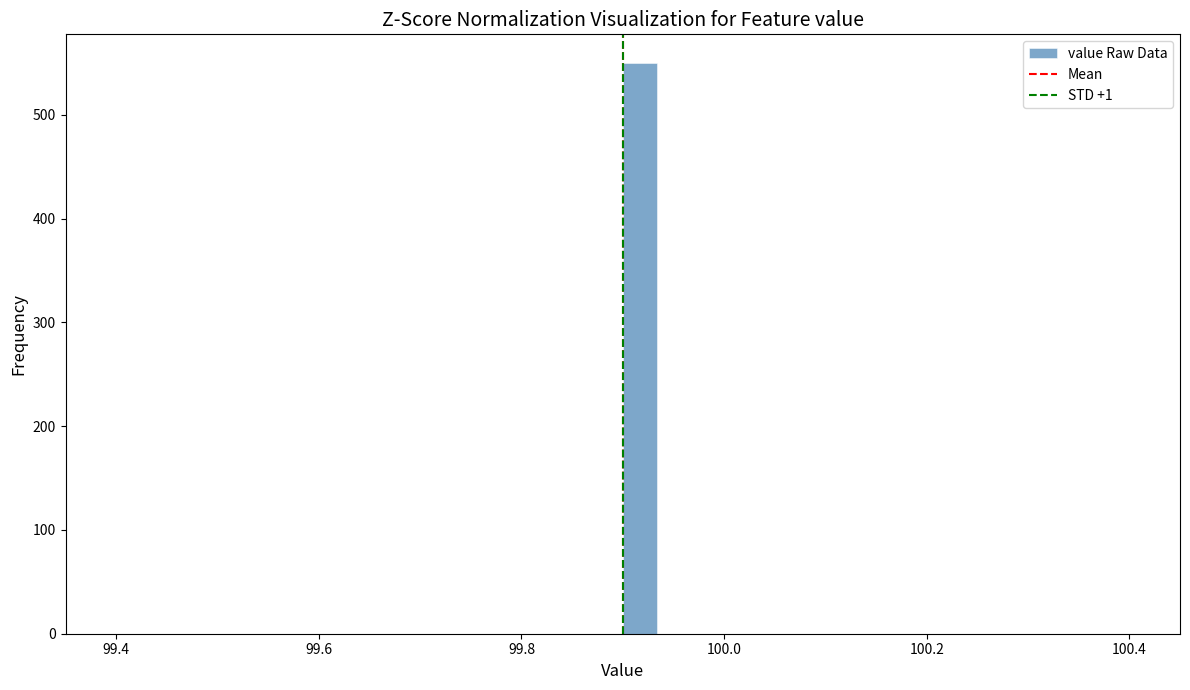

Read against the x-axis, roughly where is the centre of the tallest bar?

99.92